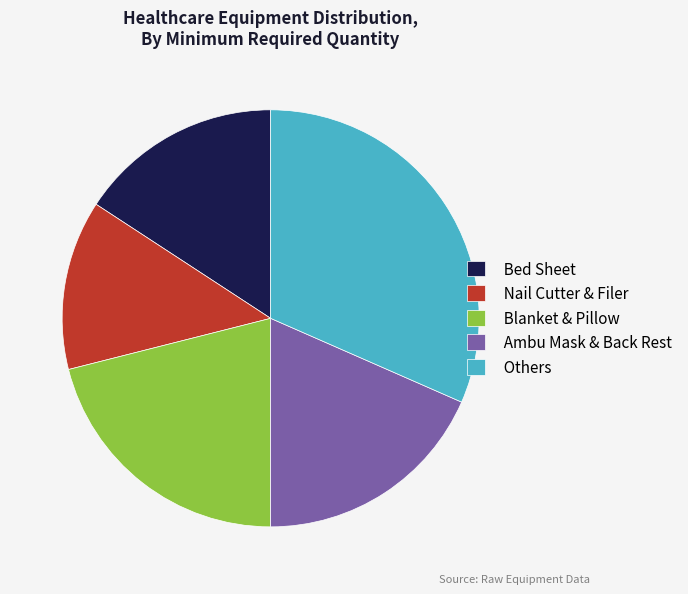

Which has a higher value, Ambu Mask & Back Rest or Blanket & Pillow?

Blanket & Pillow